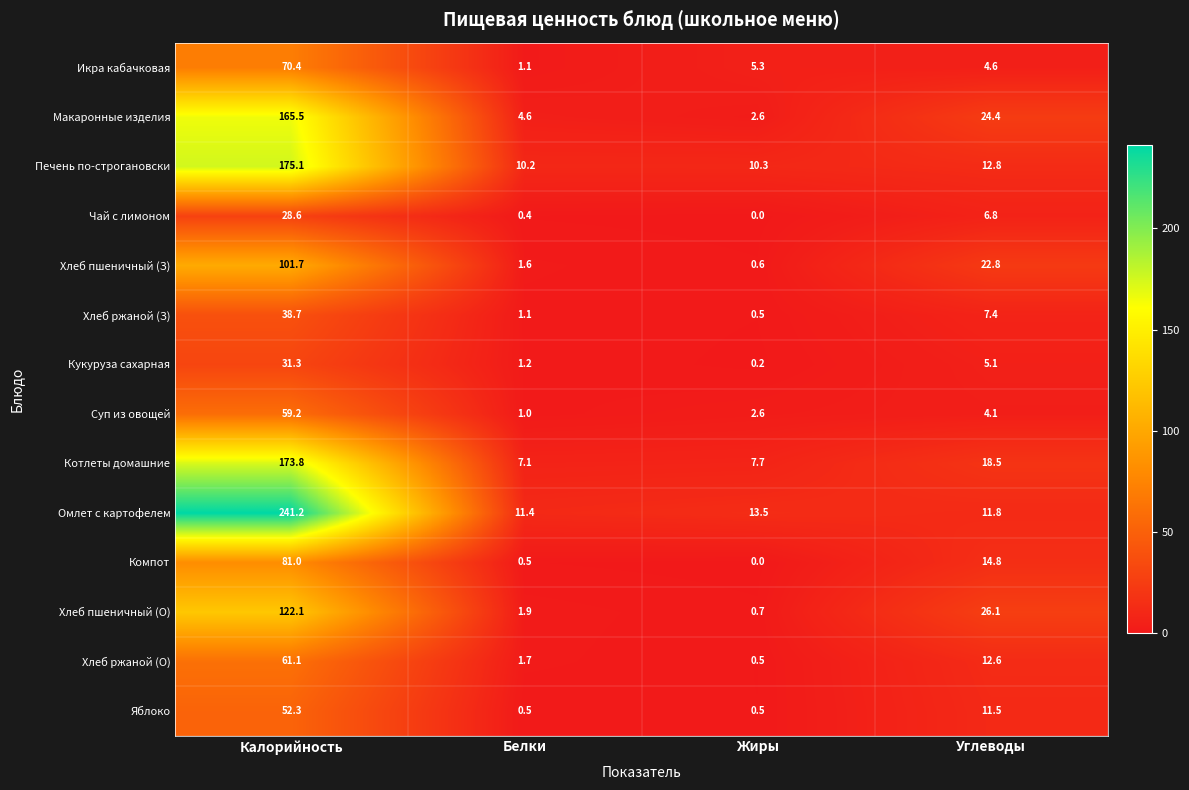

What is the average value of the Компот series?

24.1